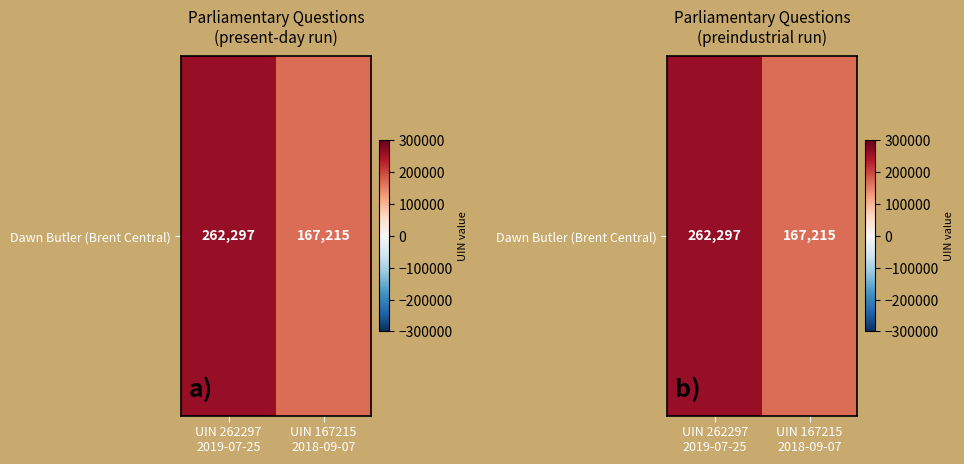

True or false: the data shows 167215 at UIN 167215
2018-09-07.

True